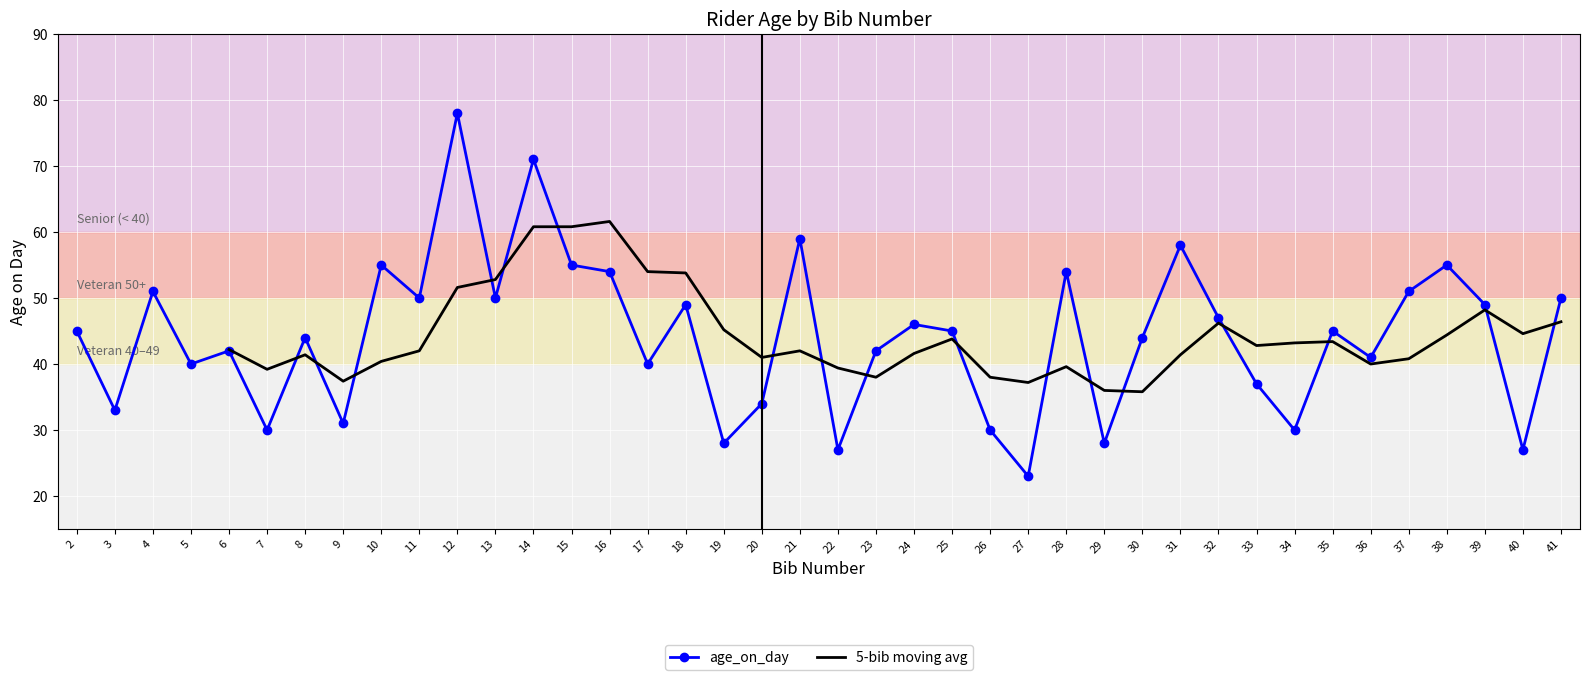

At which category does the data reach its first local peak?

4